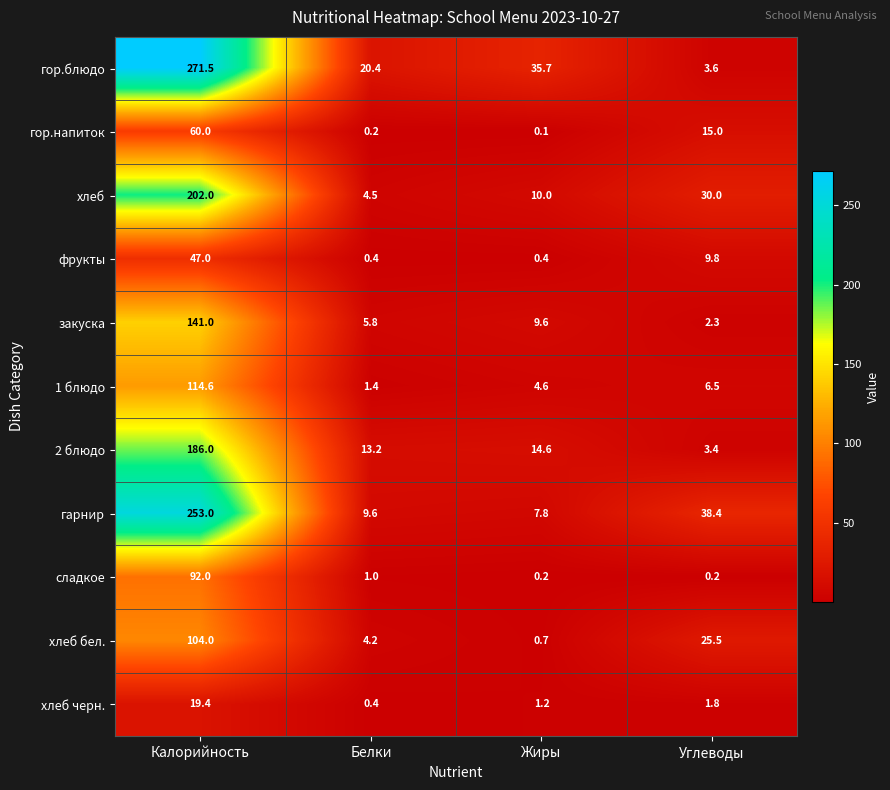

The хлеб бел. series shows 0.7 at Жиры. True or false?

True